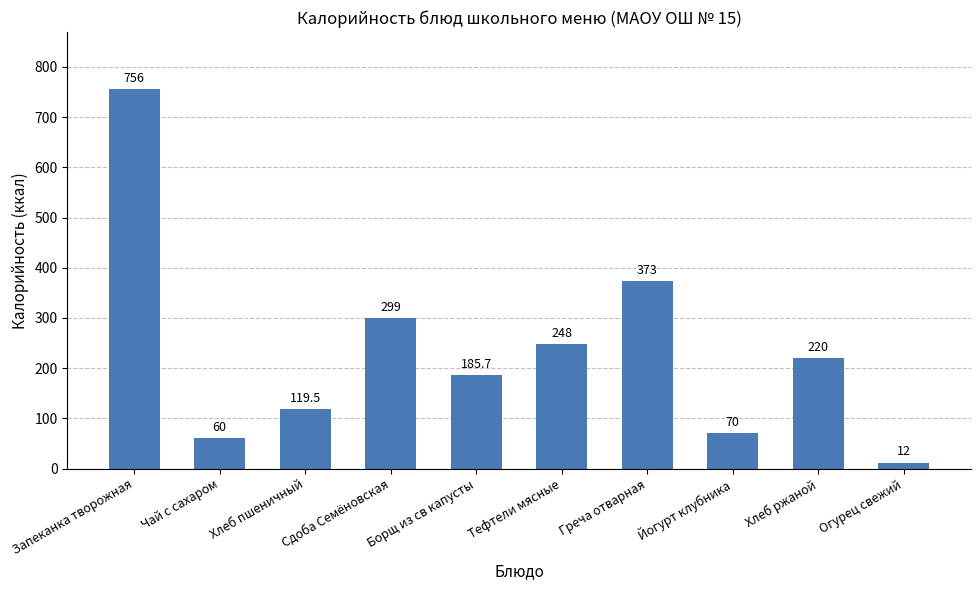

What is the change in value from Хлеб пшеничный to Сдоба Семёновская?

+179.5